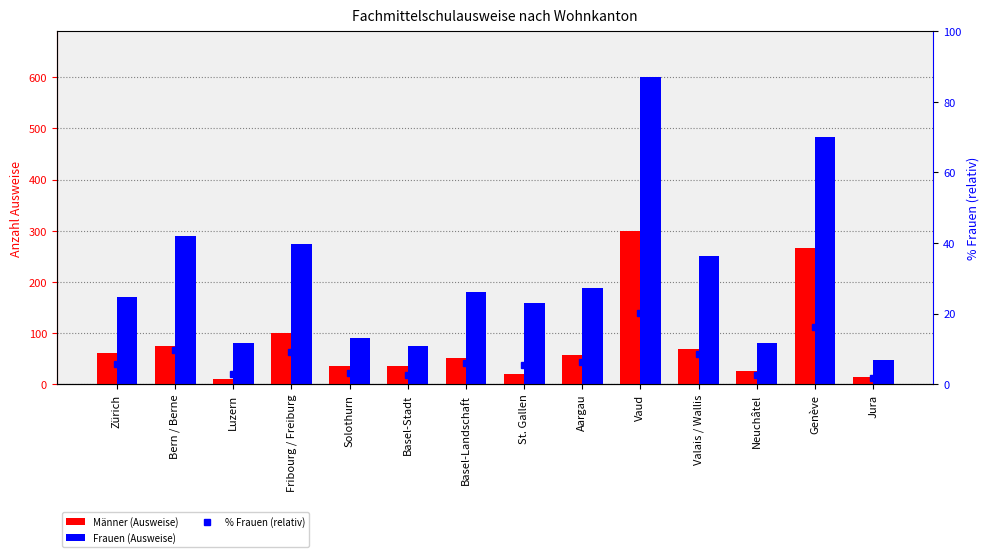

What is the label of the 5th bar from the right?

Vaud